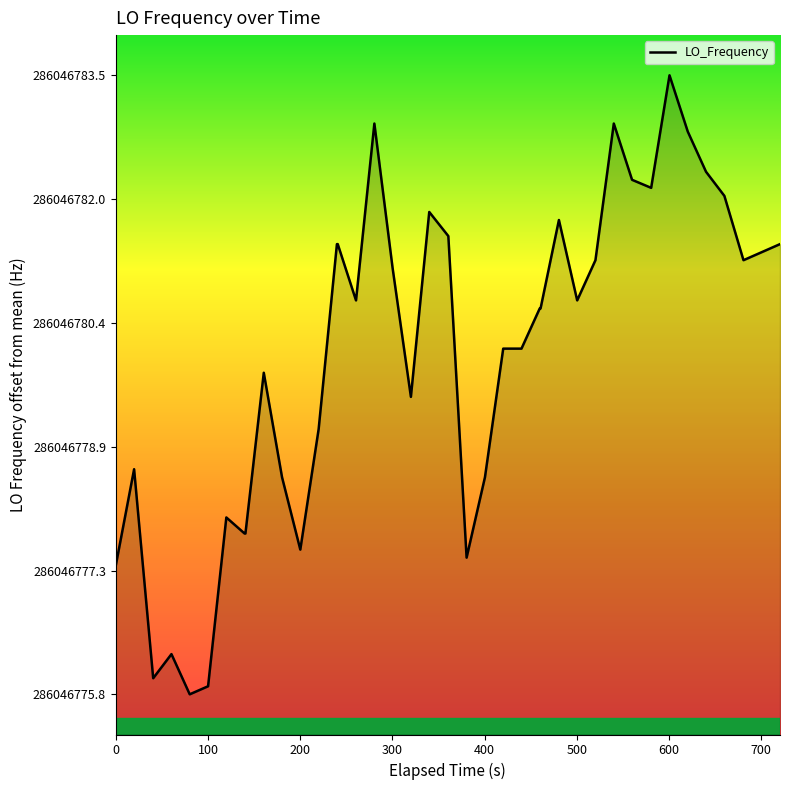

How many points are lower than both their immediate neighbors (excluding endpoints)?

9